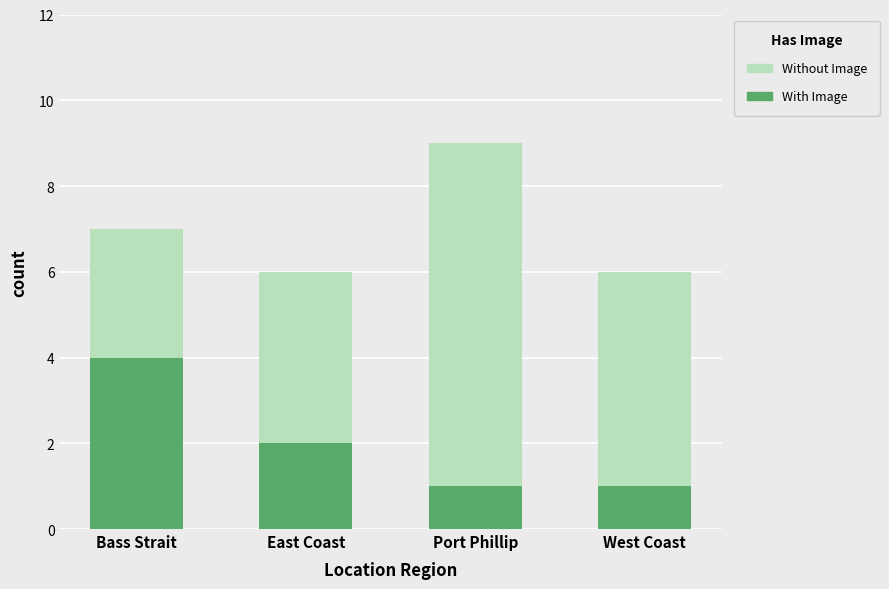

What is the total value across all series at West Coast?

6